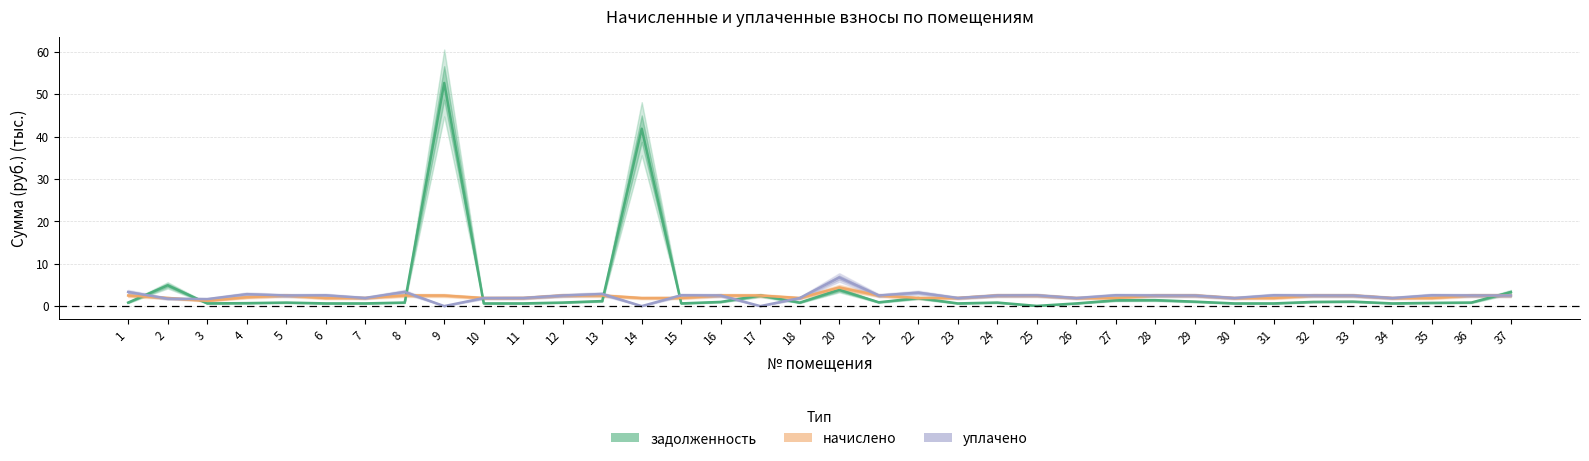

What is the lowest value of the начислено series?

1.2